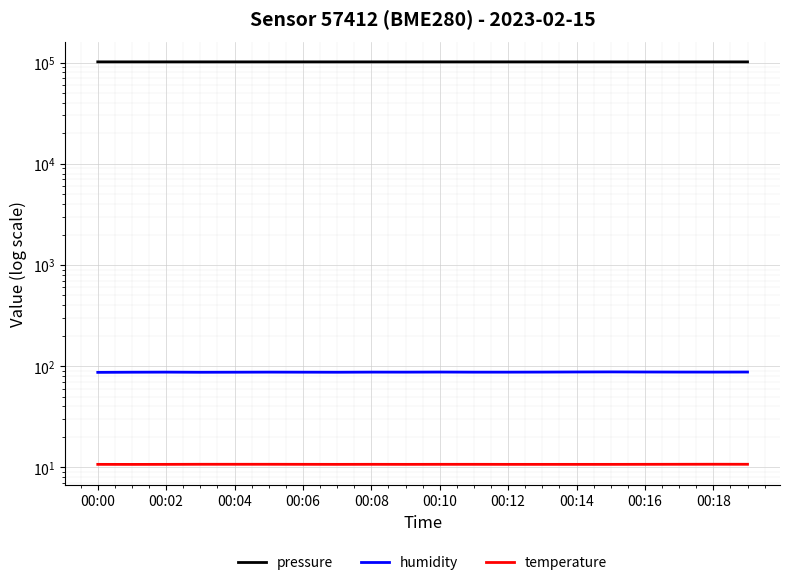

Between 00:00 and 11, which series saw the biggest shift?

pressure